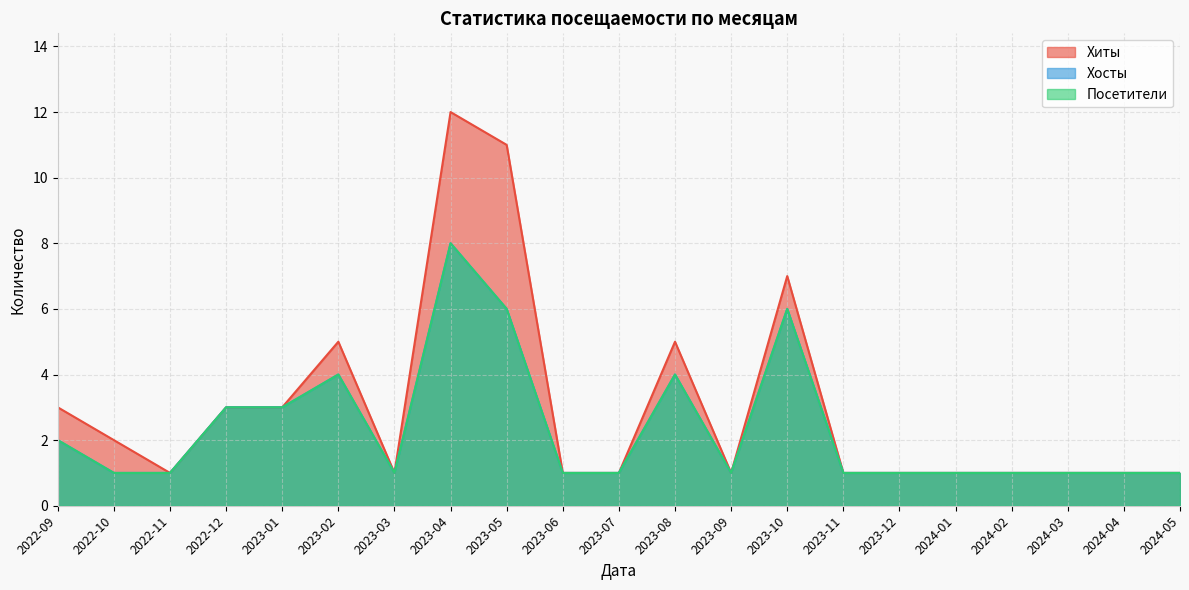

True or false: Хиты has a value of 2 at 2023-10.

False